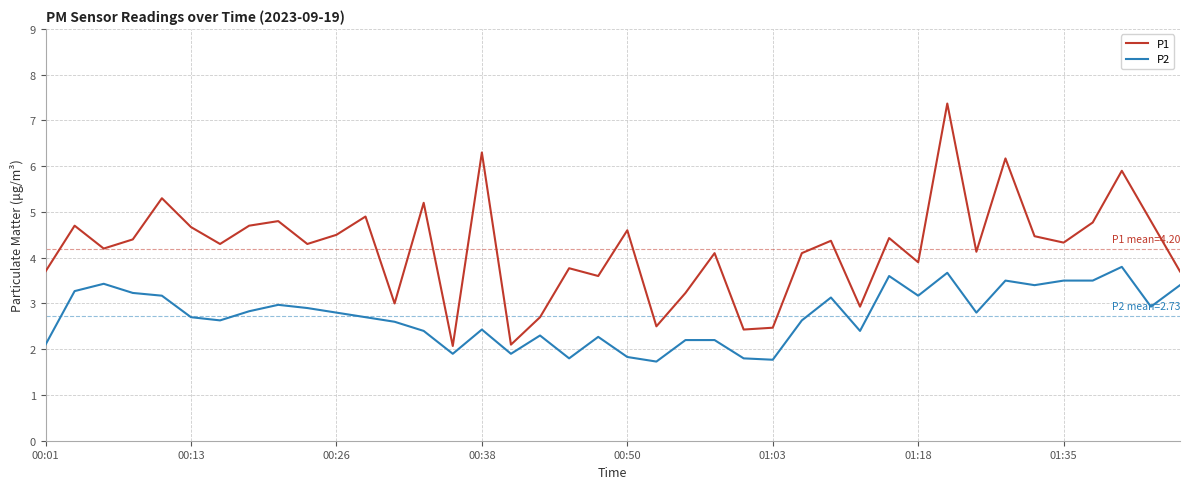

What is the minimum value for P2?

1.7